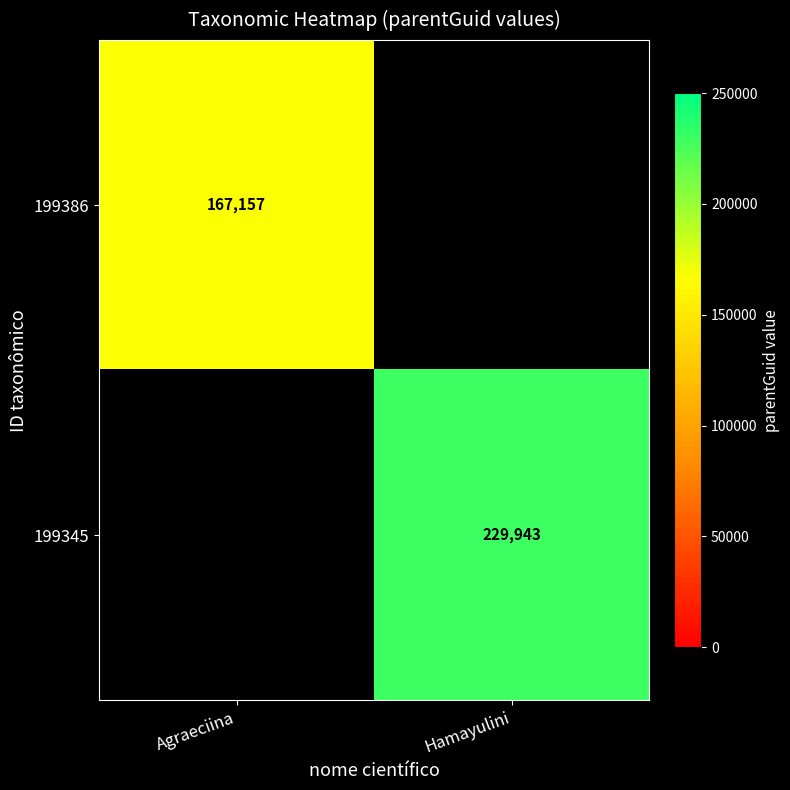

What is the greatest value displayed?

229943.0